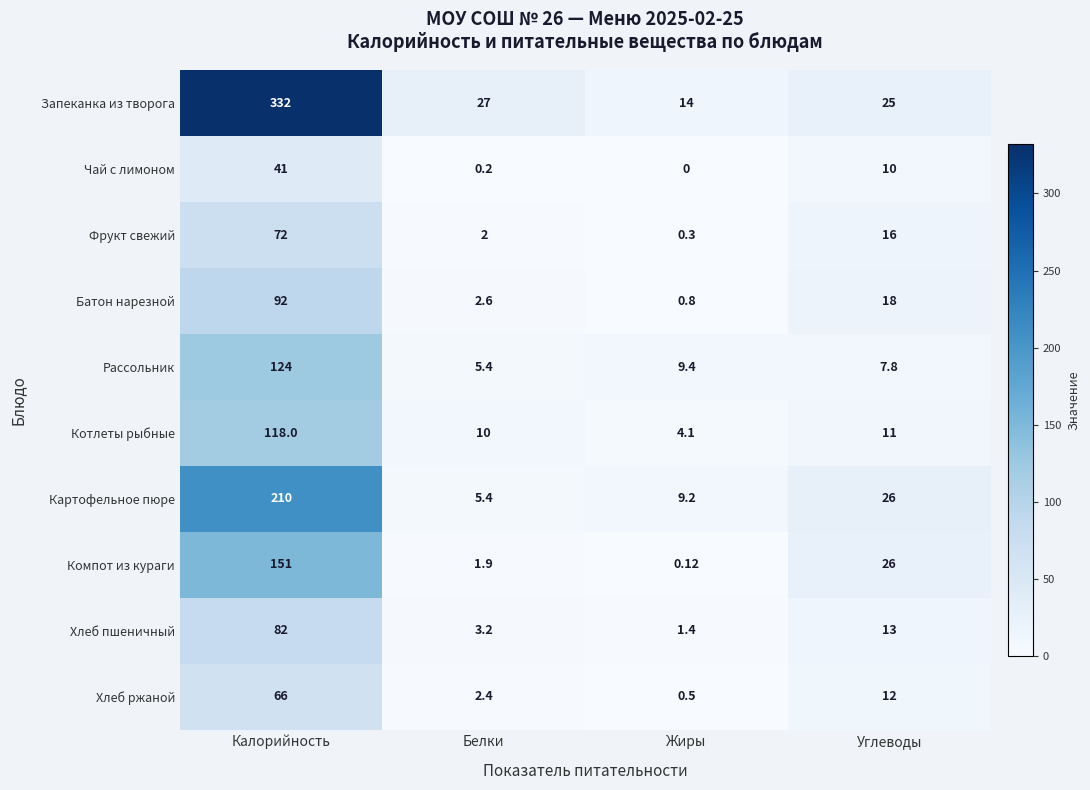

At how many categories does at least one series exceed 229?

1